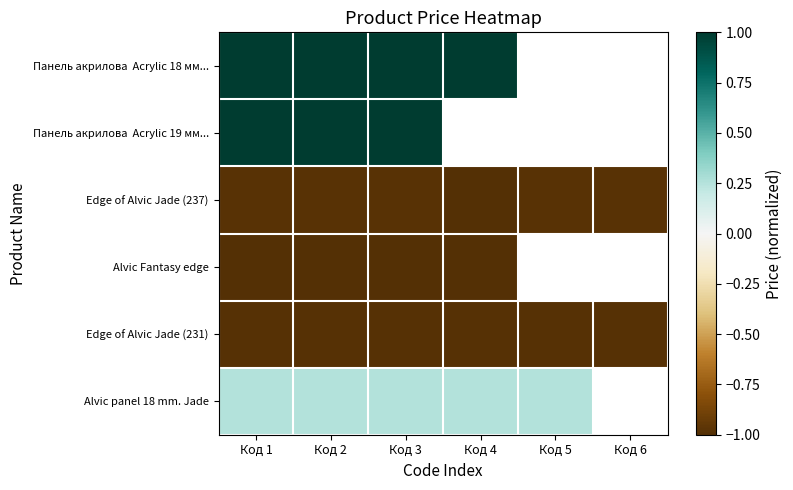

Between Код 1 and Код 2, which is larger?

Код 1